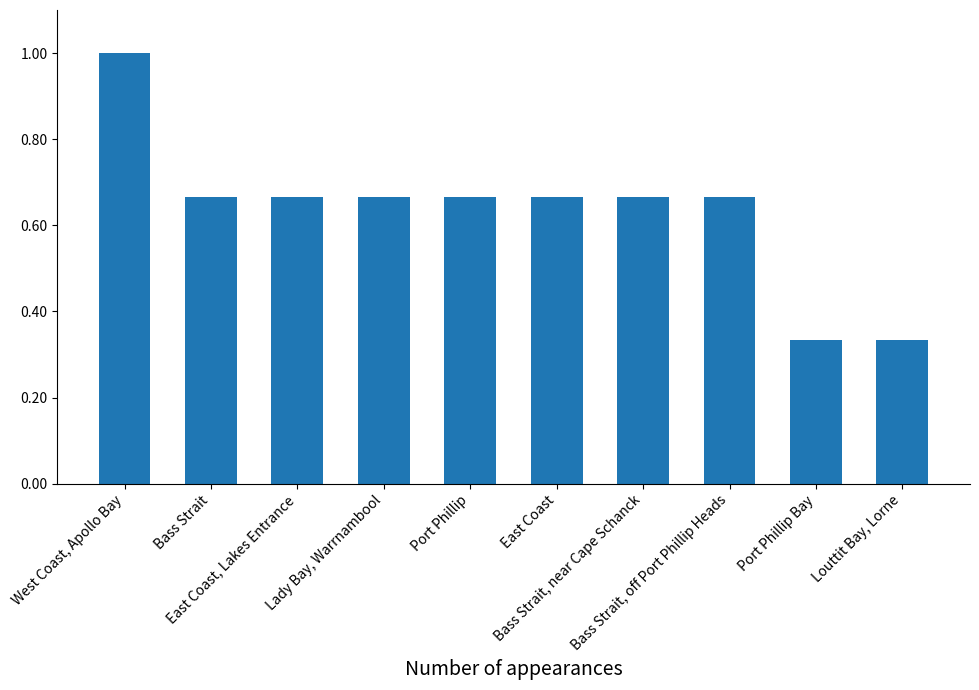

What is the maximum value shown in the chart?

1.0